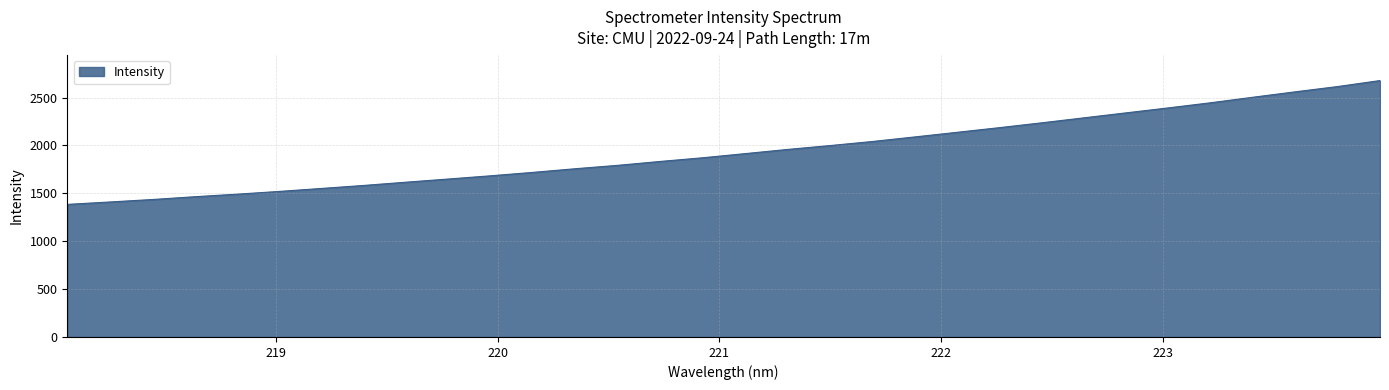

How many values exceed 1914?

16